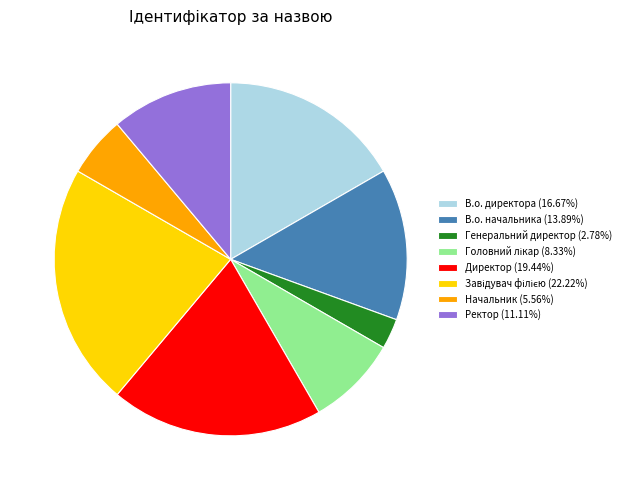

Is there a majority slice in this chart?

No